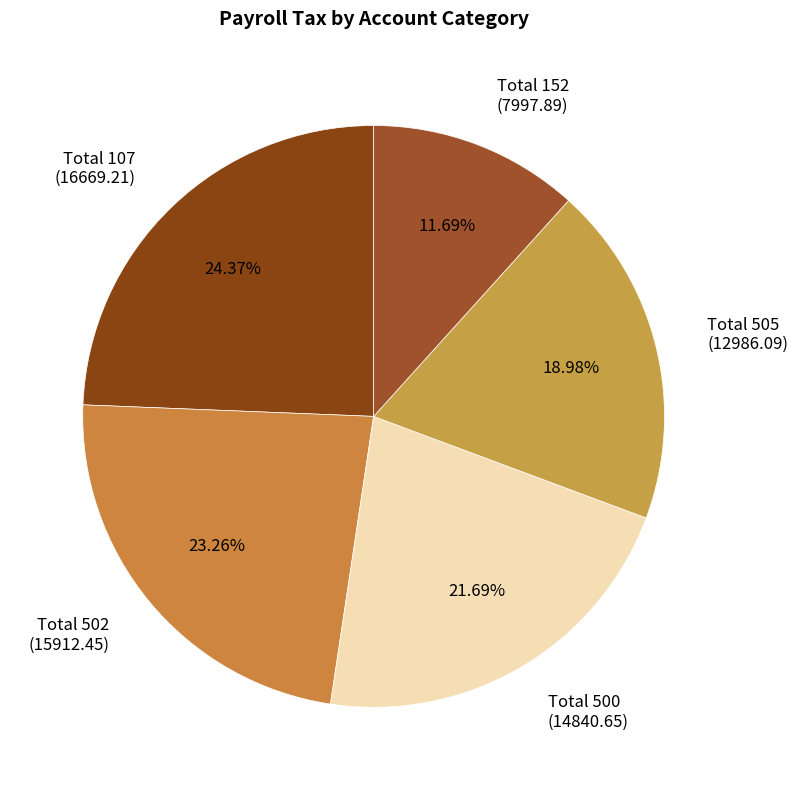

Is there a majority slice in this chart?

No